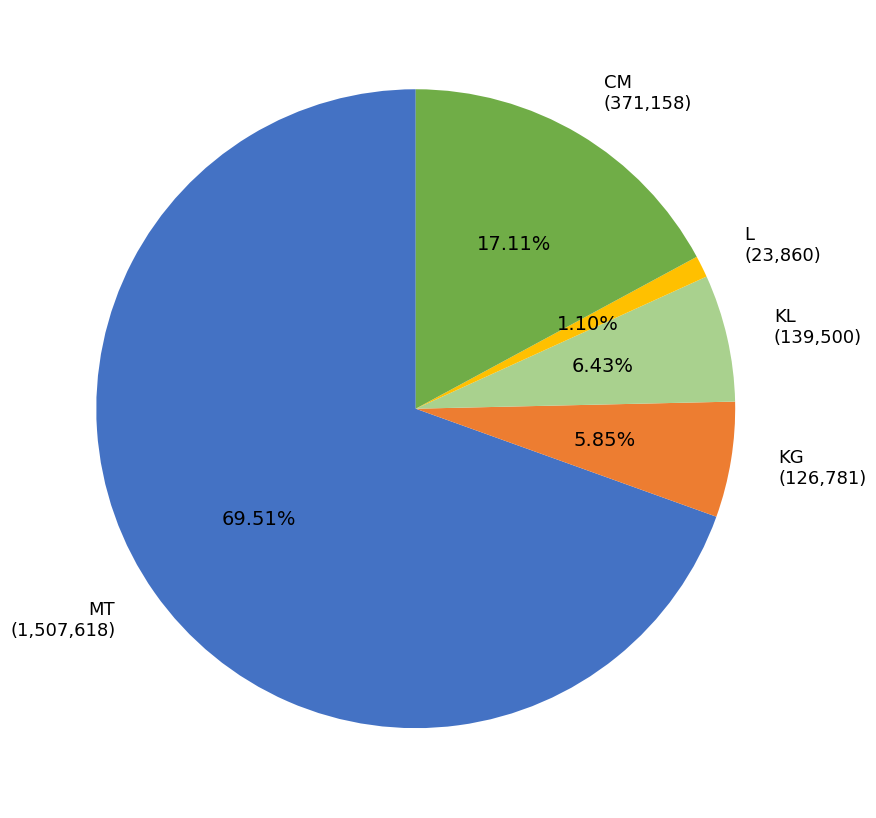

Is there any slice that represents more than half of the pie?

Yes